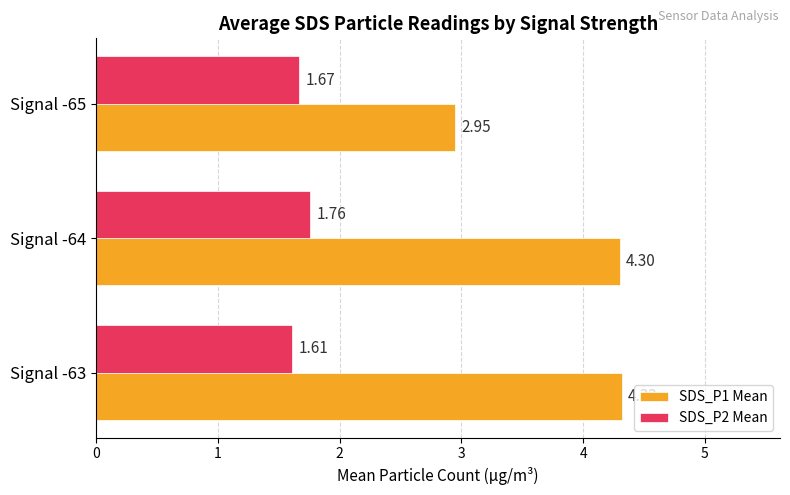

At how many categories does at least one series exceed 4?

2